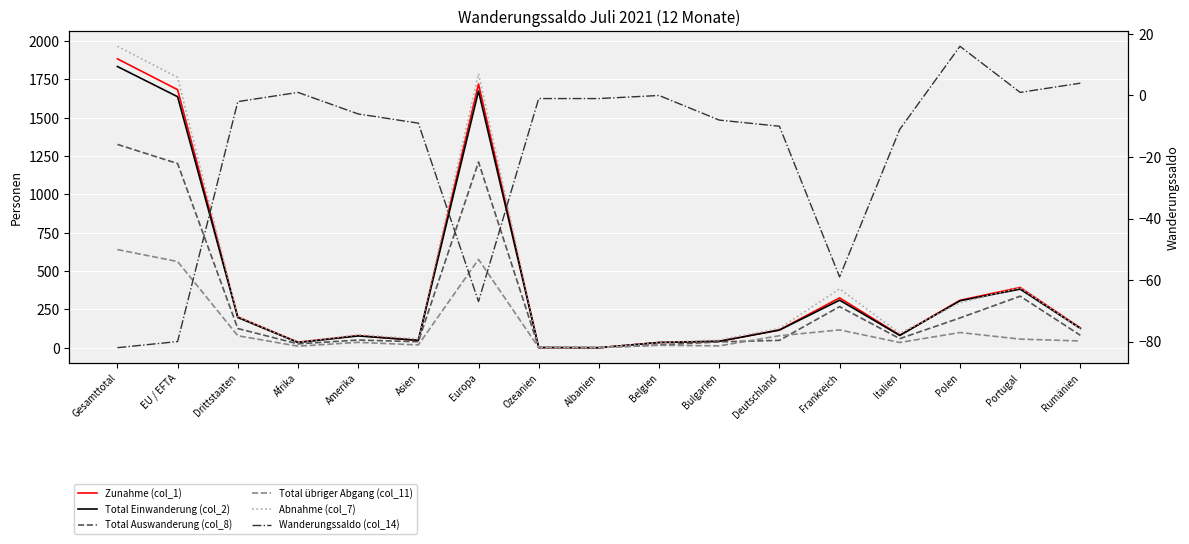

How many interior local peaks does the Total übriger Abgang (col_11) series have?

5